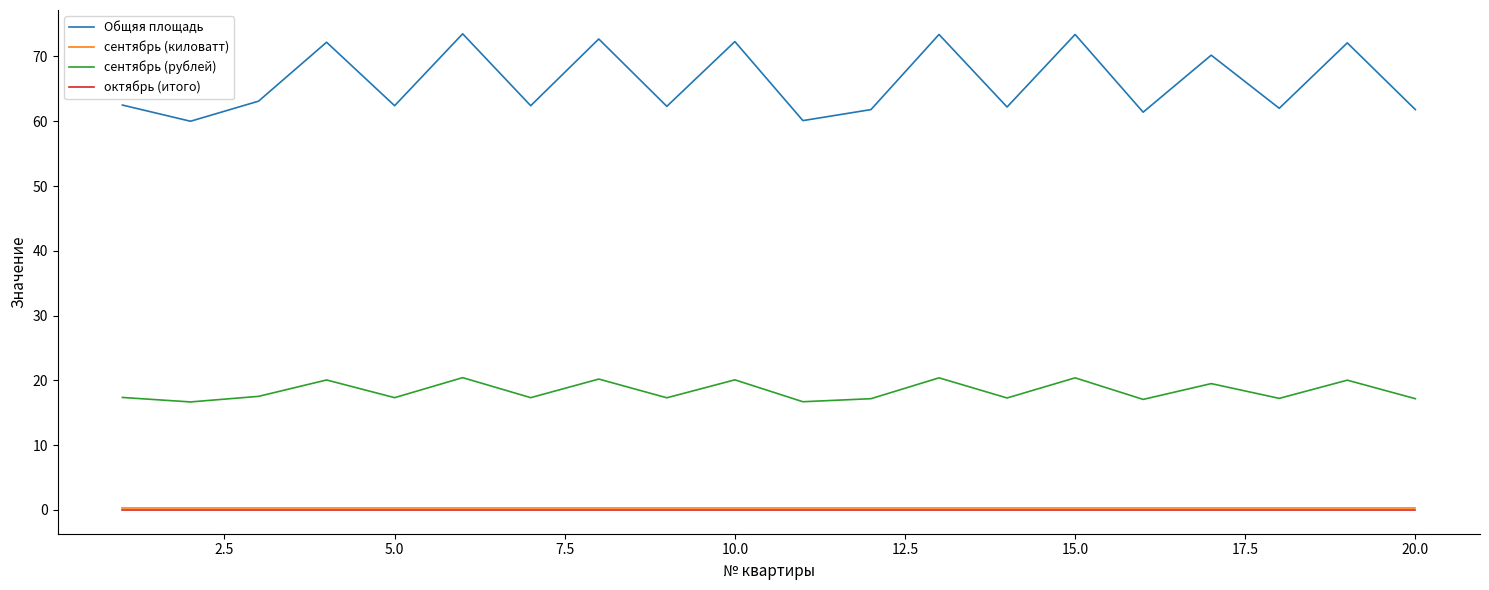

What is the highest value of the сентябрь (киловатт) series?

0.3